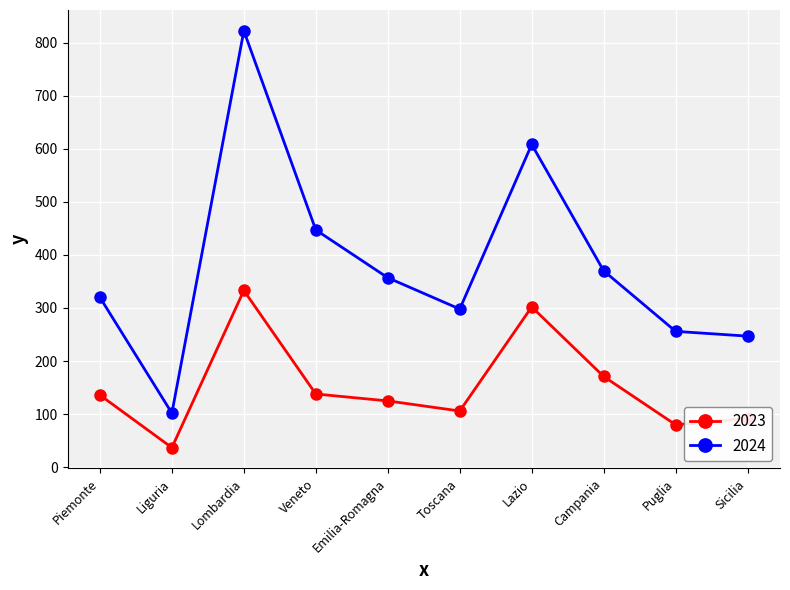

What is the value of the 2023 point at the 10th from the left?

92